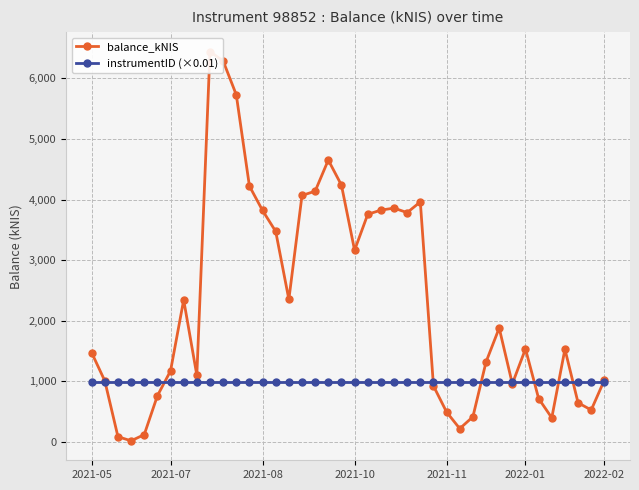

Read the instrumentID (×0.01) value at 11.

988.5